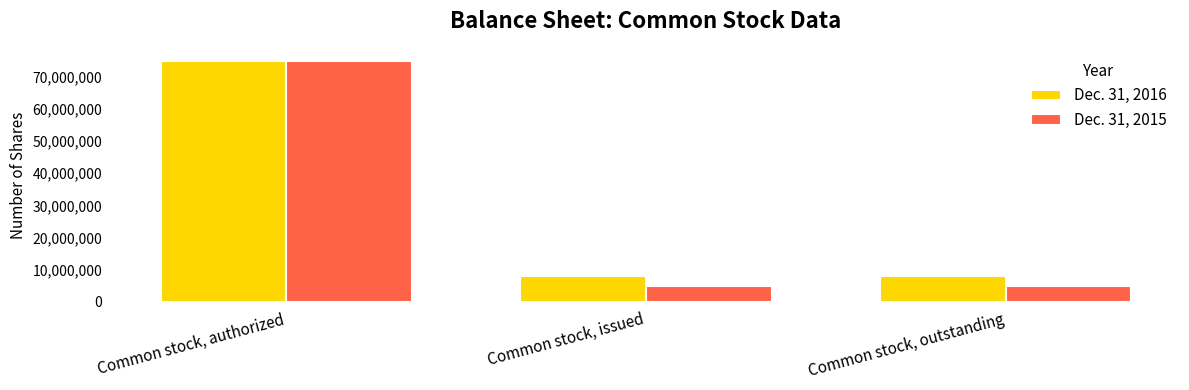

True or false: Dec. 31, 2016 has a value of 8110000 at Common stock, issued.

True